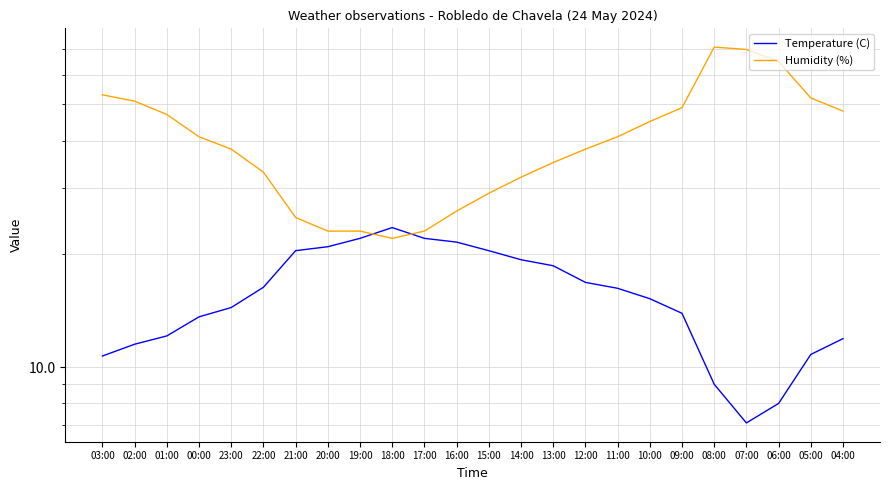

List the labels in order of Humidity (%) value, smallest first.

18:00, 20:00, 19:00, 17:00, 21:00, 16:00, 15:00, 14:00, 22:00, 13:00, 23:00, 12:00, 00:00, 11:00, 10:00, 01:00, 04:00, 09:00, 02:00, 05:00, 03:00, 06:00, 07:00, 08:00